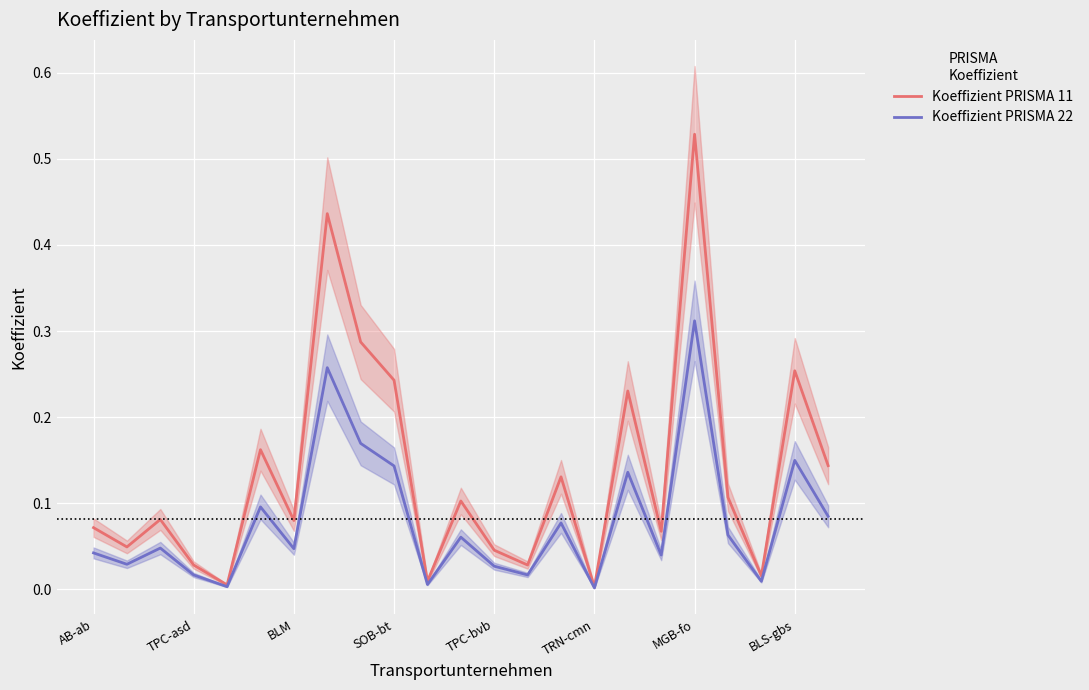

At which label does Koeffizient PRISMA 22 reach its peak?

MGB-fo